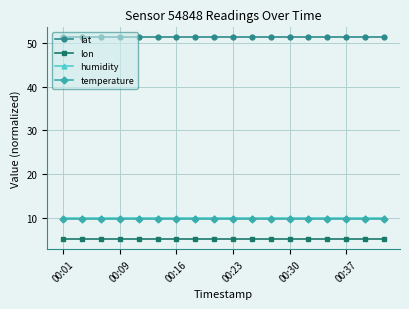

Which series has the largest total across all categories?

lat